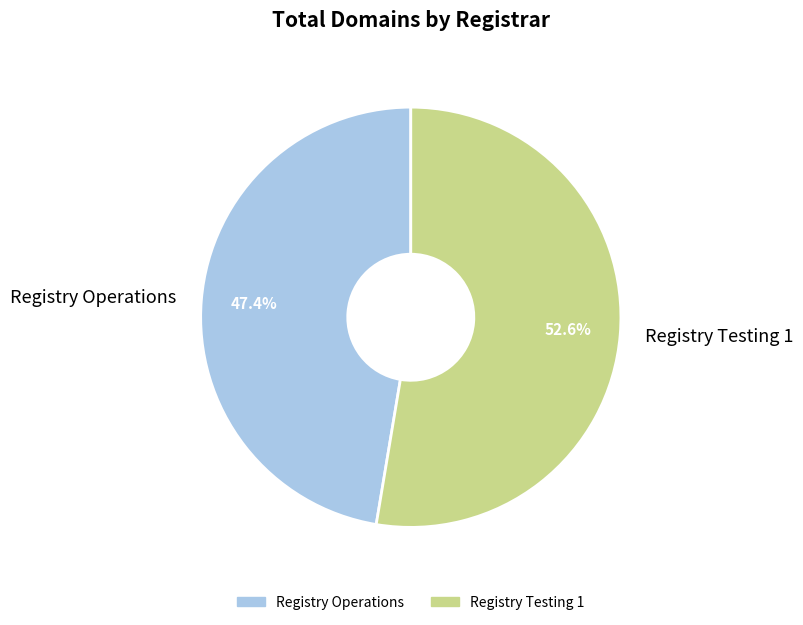

Rank the categories by value from highest to lowest.

Registry Testing 1, Registry Operations